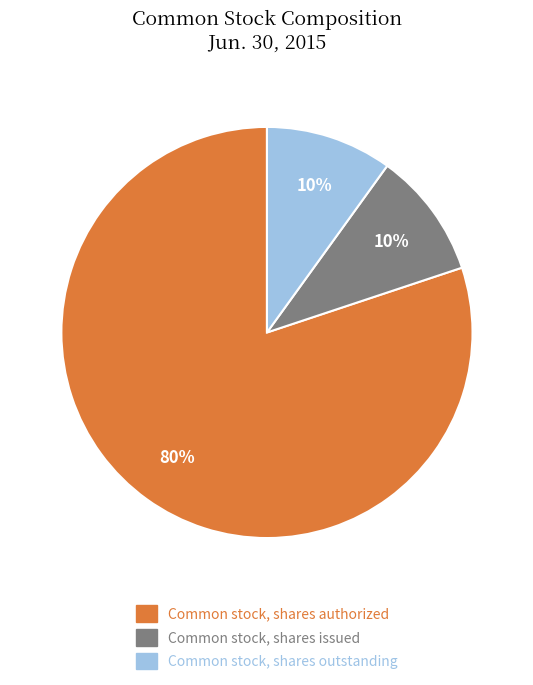

How many slices are in this pie chart?

3